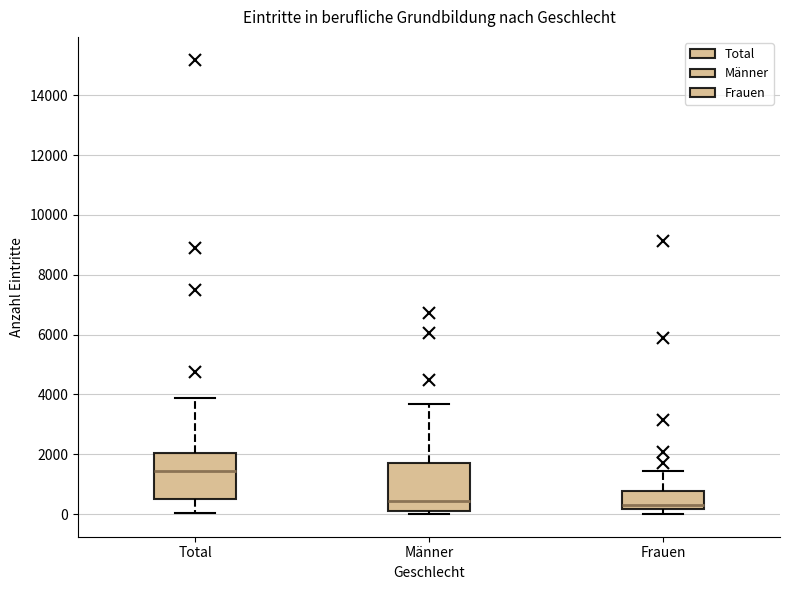

Reading left to right, transcribe this box plot: for each box, give where its median line is, the range the box spans, and where its two whiskers end, as read against the y-axis. The values are not printed on the chart, so give them approximately, as read against the axis.

Total: median 1400, box 600 to 2000, whiskers 0 to 3800
Männer: median 400, box 0 to 1800, whiskers 0 (just below the box's lower edge) to 3600
Frauen: median 400, box 200 to 800, whiskers 0 to 1400